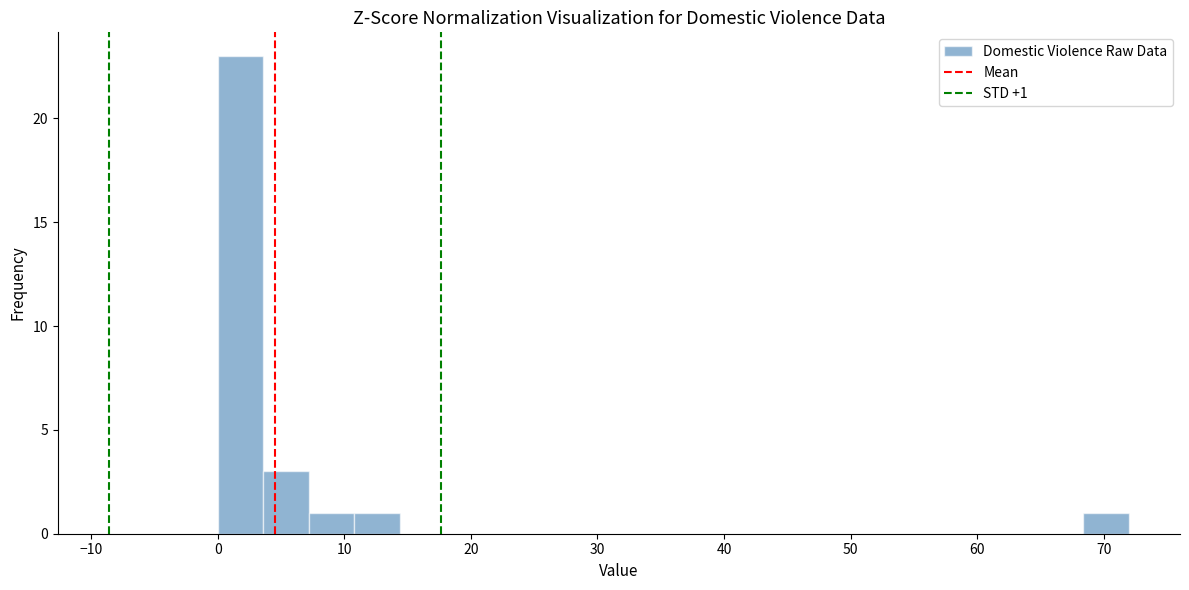

Around what value on the x-axis is the tallest bar? Give the approximate position of its centre, as read against the axis.

2